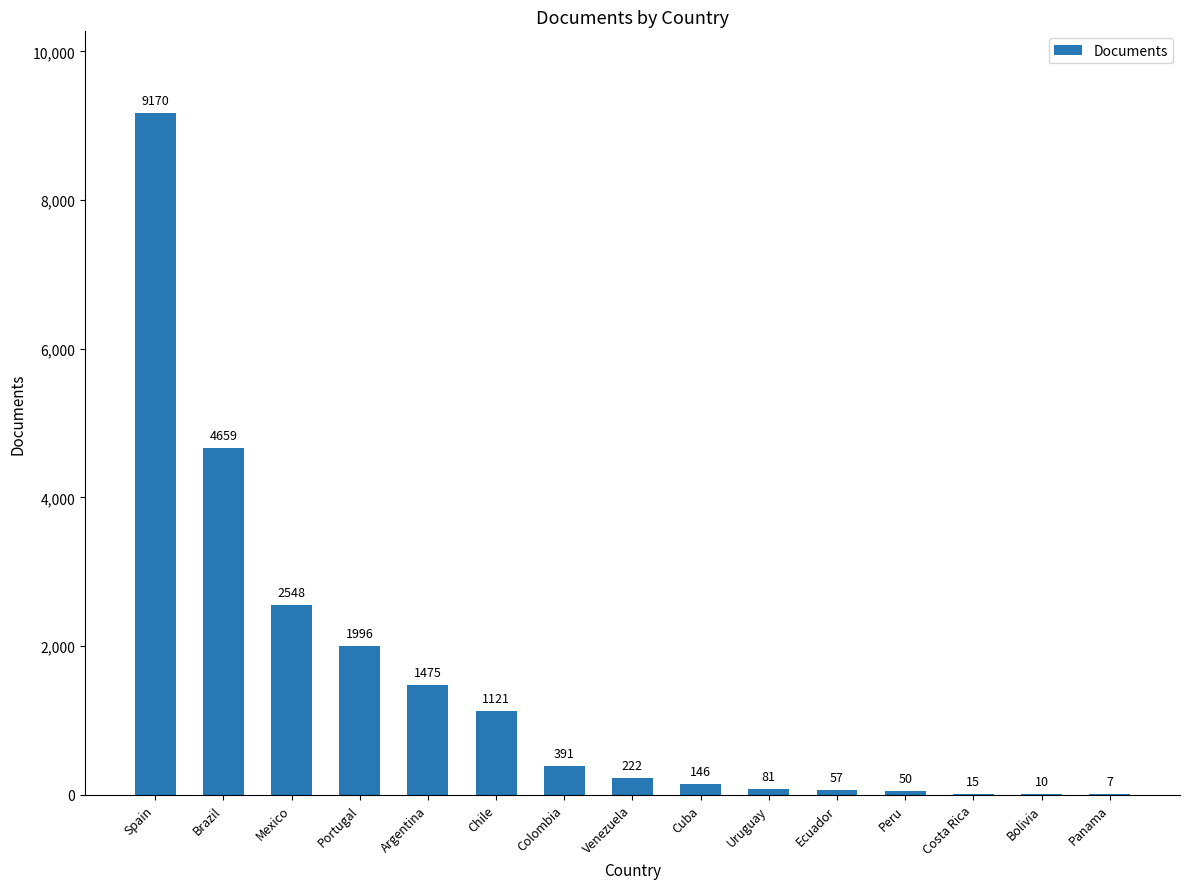

What is the change in value from Mexico to Argentina?

-1073